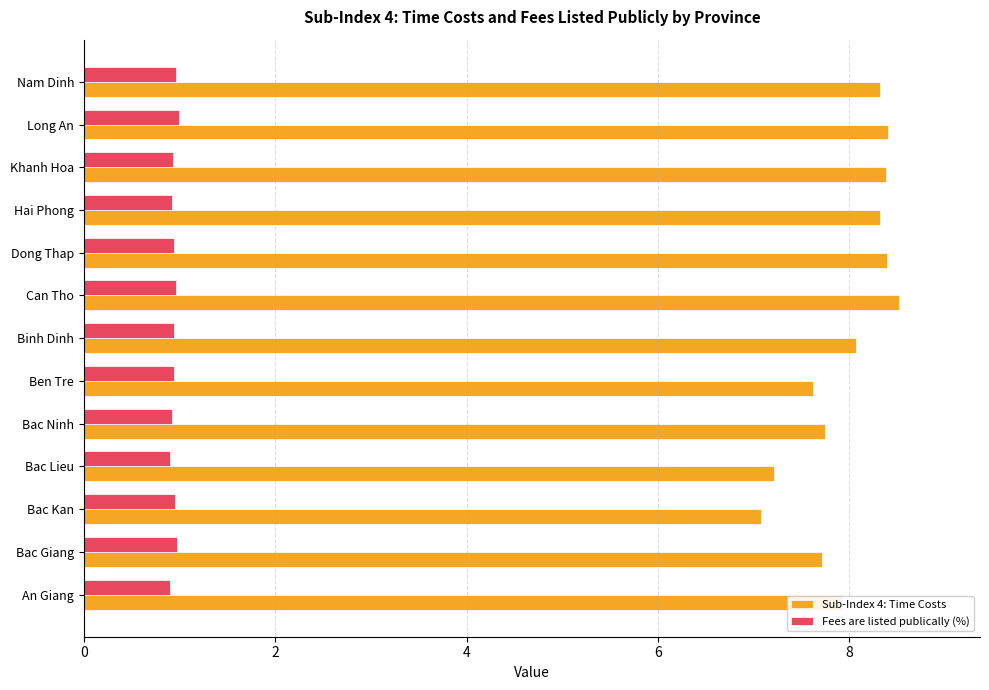

Is it true that Fees are listed publically (%) equals 1.0 at Bac Kan?

True